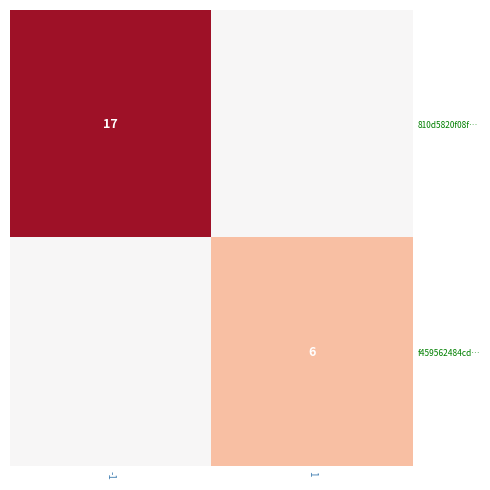

The f459562484cd… series shows 10 at 1. True or false?

False